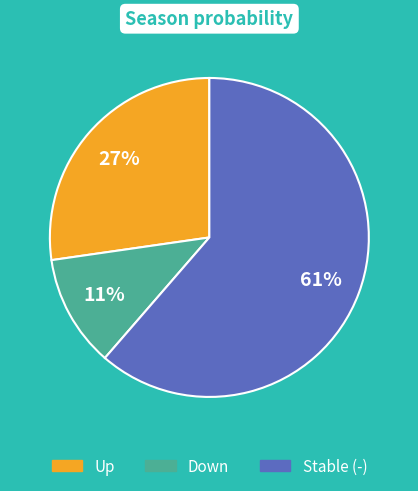

Do Up and Down together represent more than half of the pie?

No